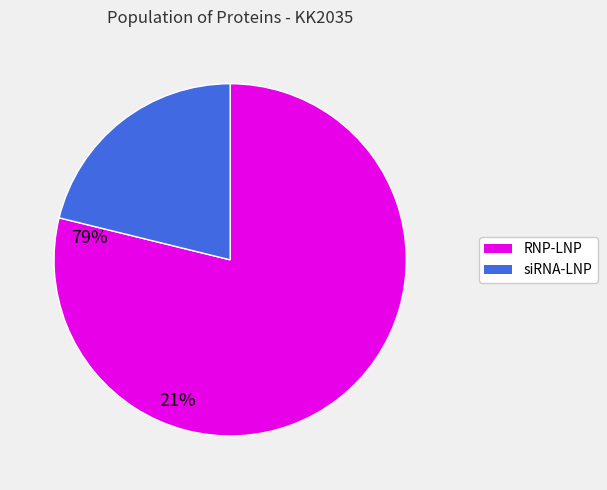

Is there any slice that represents more than half of the pie?

Yes